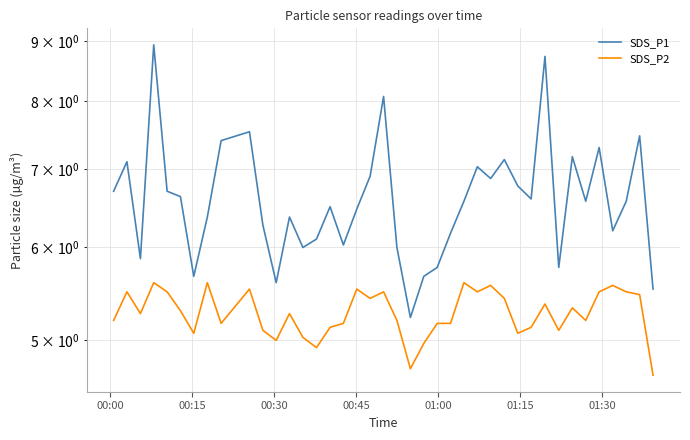

Count the number of categories in the chart.

40